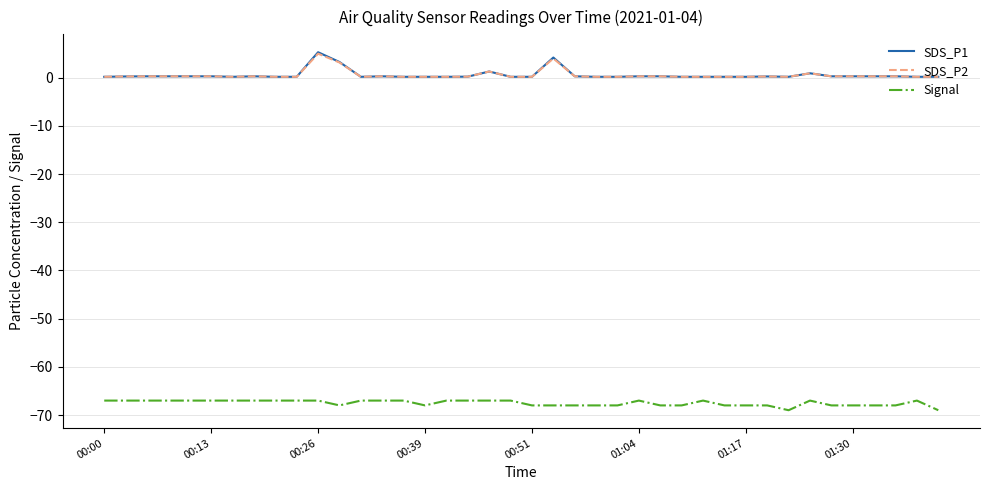

What is the highest value of the SDS_P1 series?

5.3